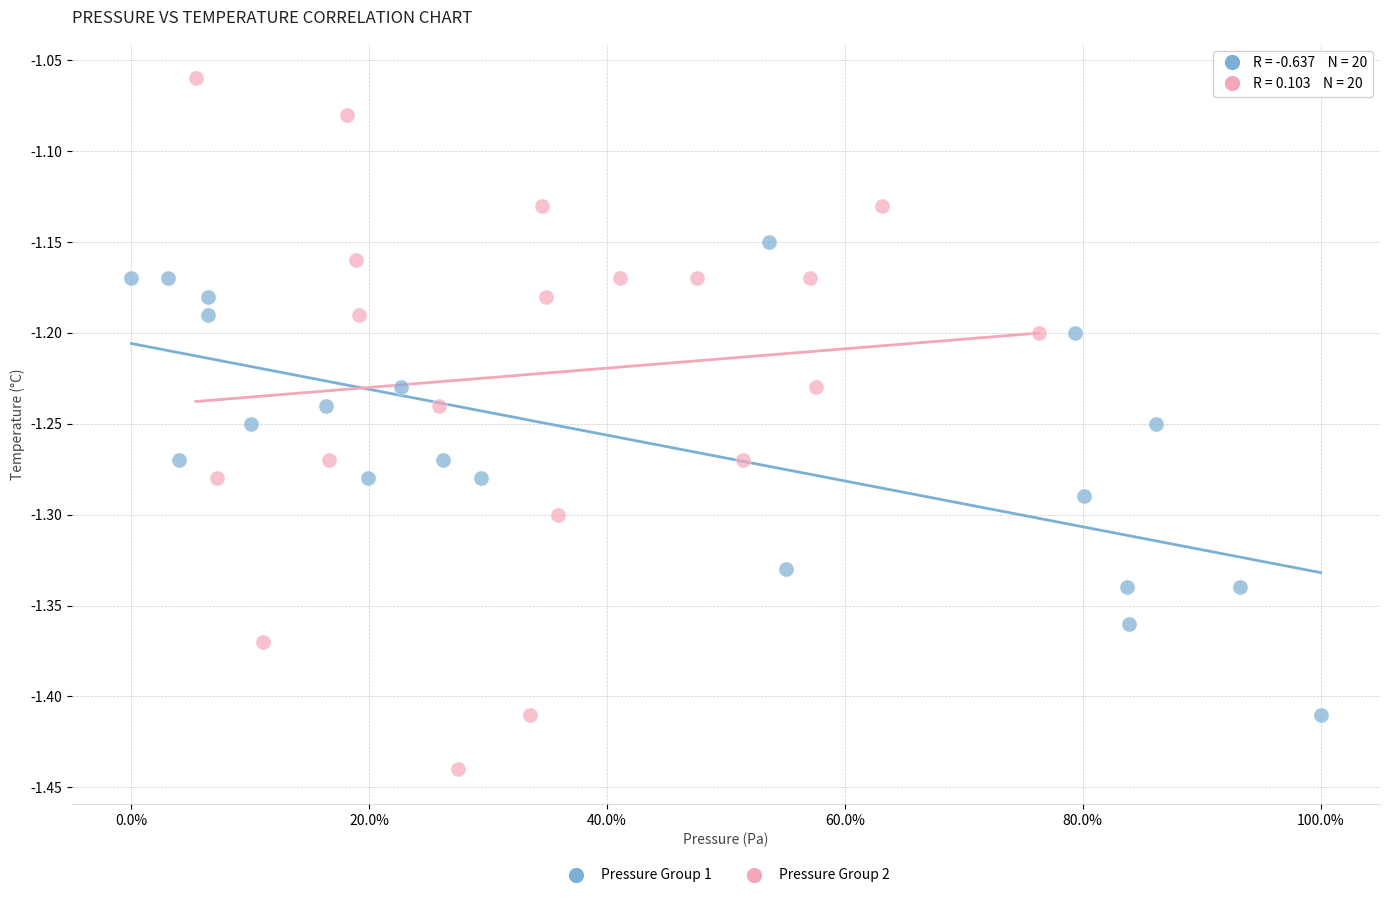

Which series has the largest Y range (max minus min)?

Pressure Group 2